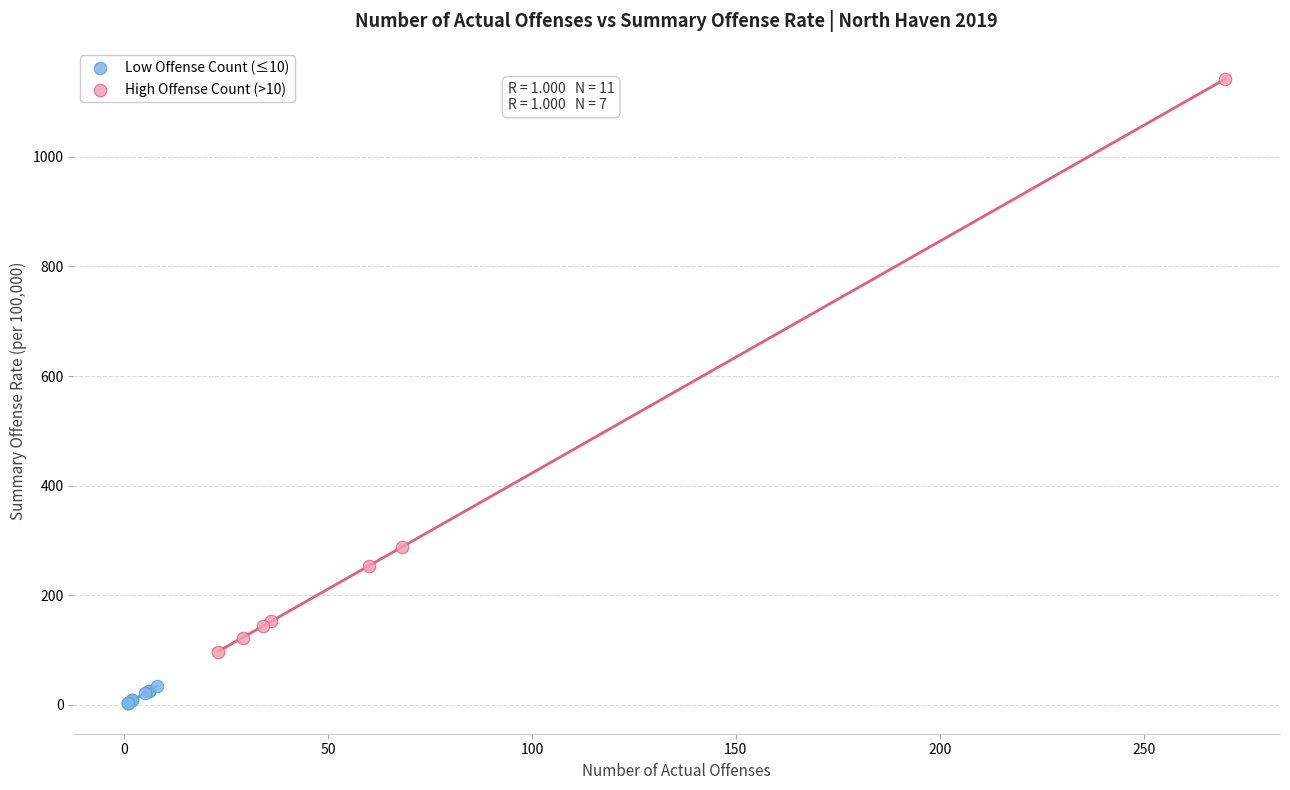

Which series contains the lowest Y value?

Low Offense Count (≤10)